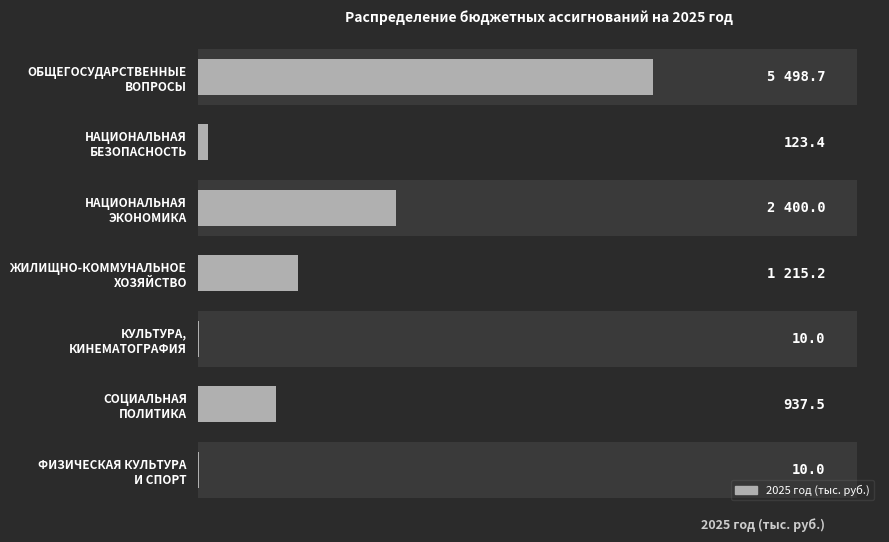

Reading left to right, extract all data points from this chart.

5498.7	123.4	2400.0	1215.2	10.0	937.5	10.0